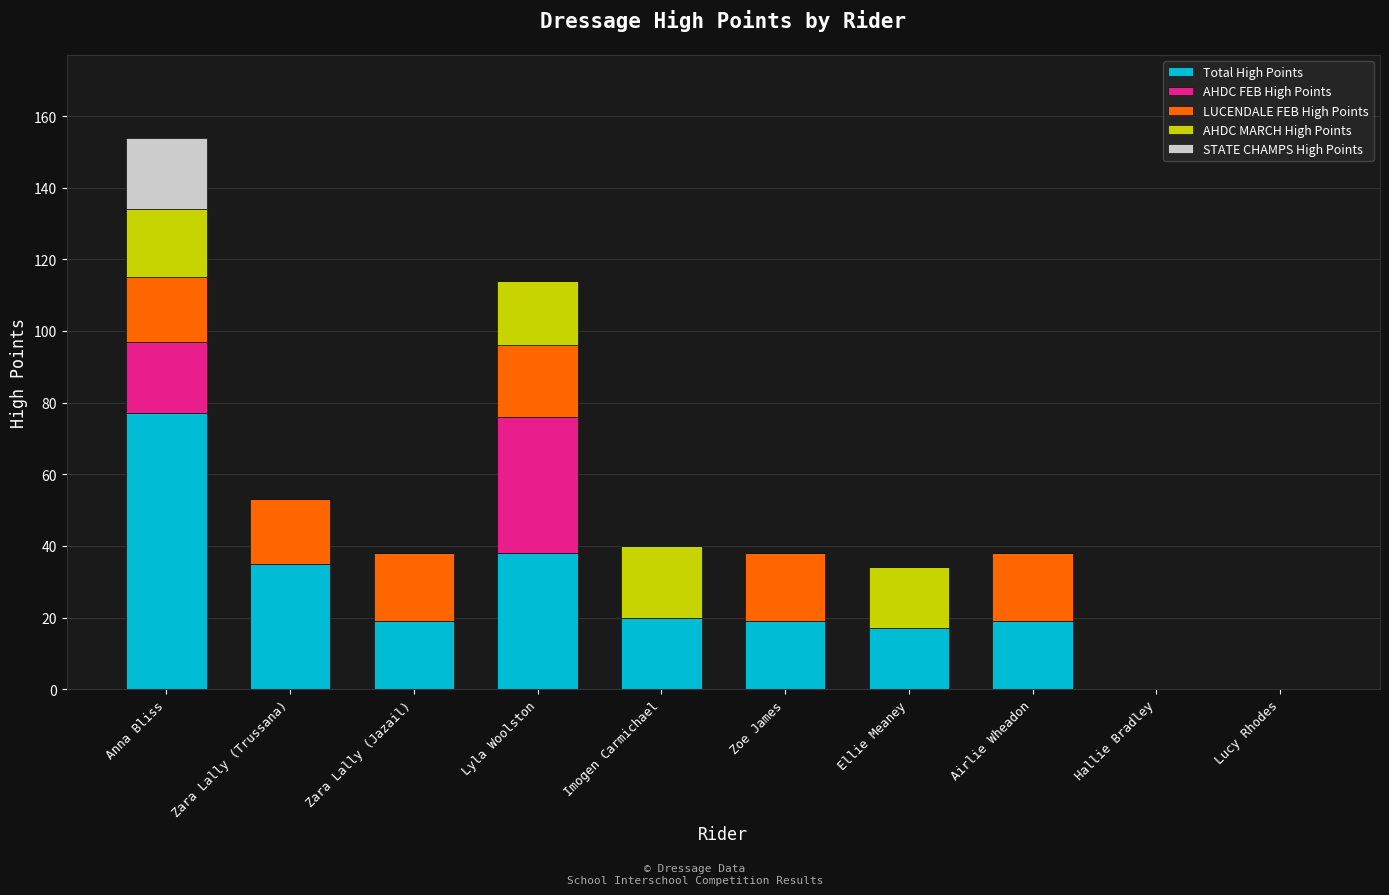

Does the chart contain stacked bars?

Yes